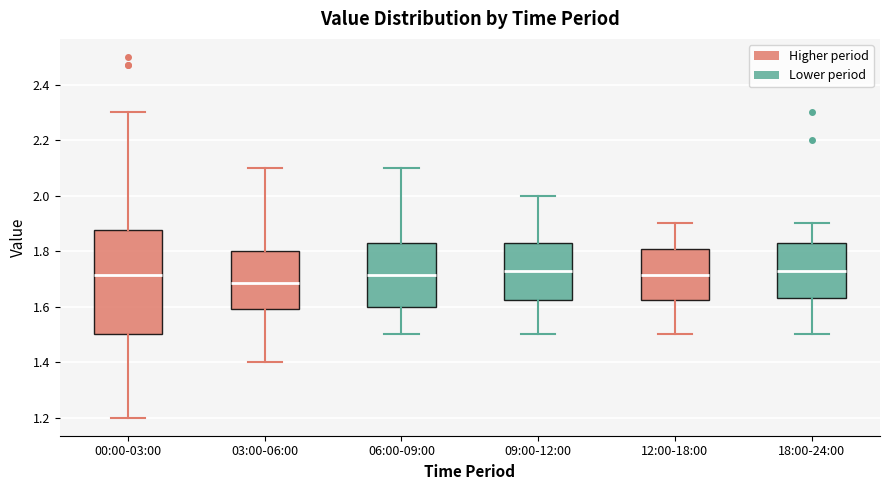

Reading left to right, read every box against the y-axis: the position of its median line, the range the box covers, and the ends of its whiskers. The values are not printed on the chart, so give them approximately, as read against the axis.

00:00-03:00: median 1.72, box 1.50 to 1.88, whiskers 1.20 to 2.30
03:00-06:00: median 1.68, box 1.60 to 1.80, whiskers 1.40 to 2.10
06:00-09:00: median 1.72, box 1.60 to 1.84, whiskers 1.50 to 2.10
09:00-12:00: median 1.74, box 1.62 to 1.84, whiskers 1.50 to 2.00
12:00-18:00: median 1.72, box 1.62 to 1.80, whiskers 1.50 to 1.90
18:00-24:00: median 1.74, box 1.64 to 1.84, whiskers 1.50 to 1.90